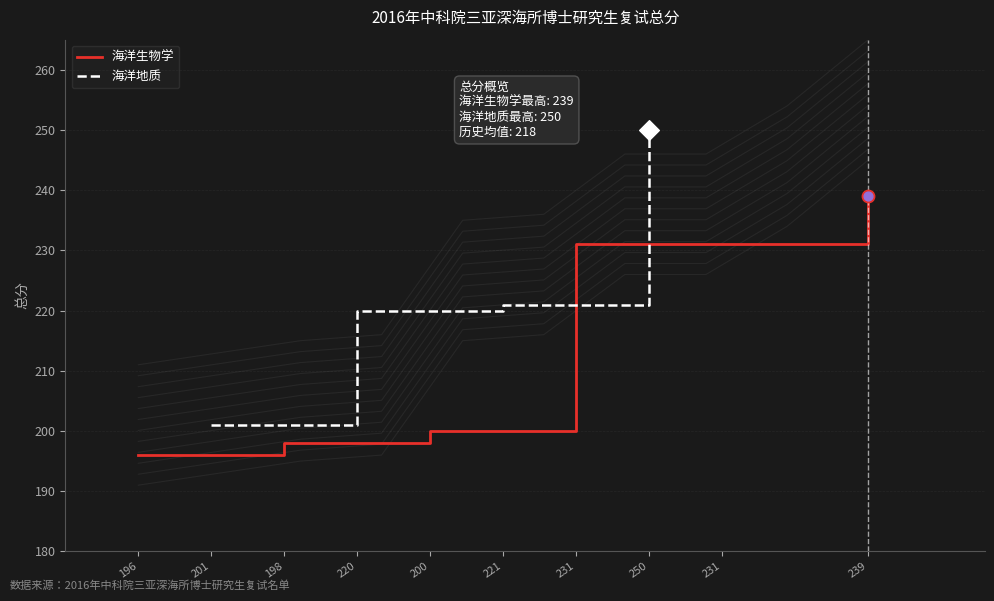

Which category has the lowest value in the 海洋地质 series?

201